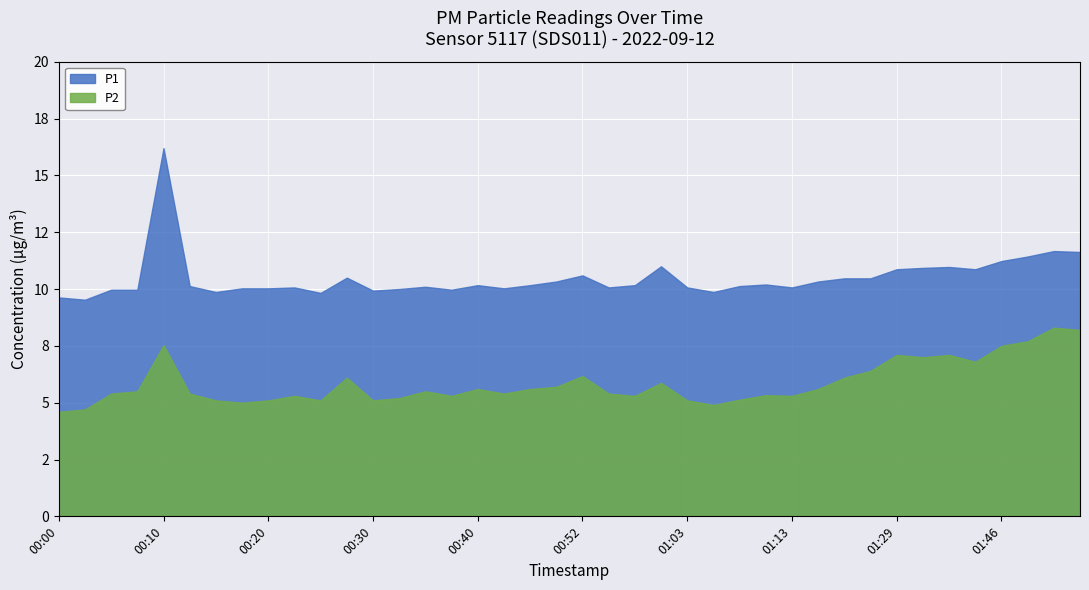

Which series has the widest spread of values?

P1